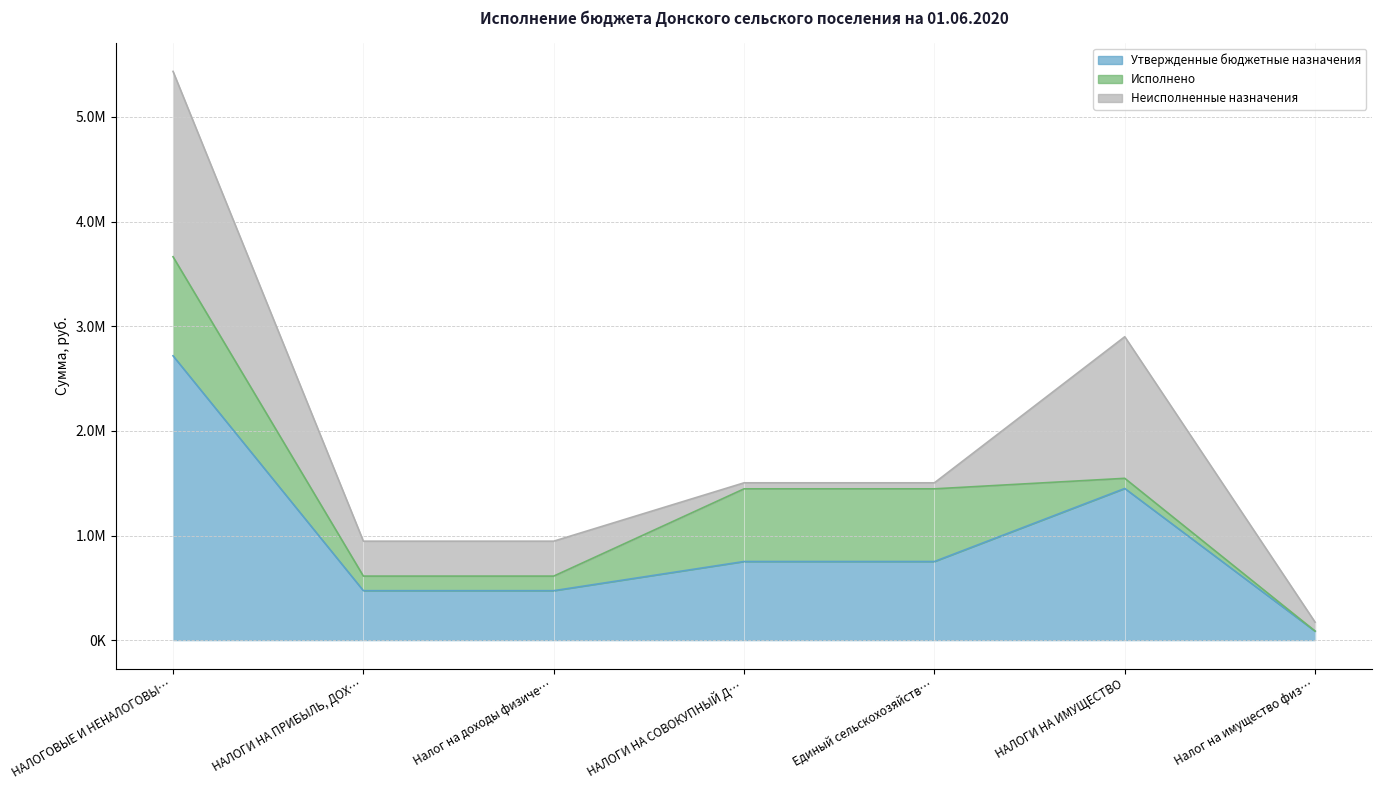

The value of Утвержденные бюджетные назначения at Налог на имущество физических лиц is 86000.0. True or false?

True